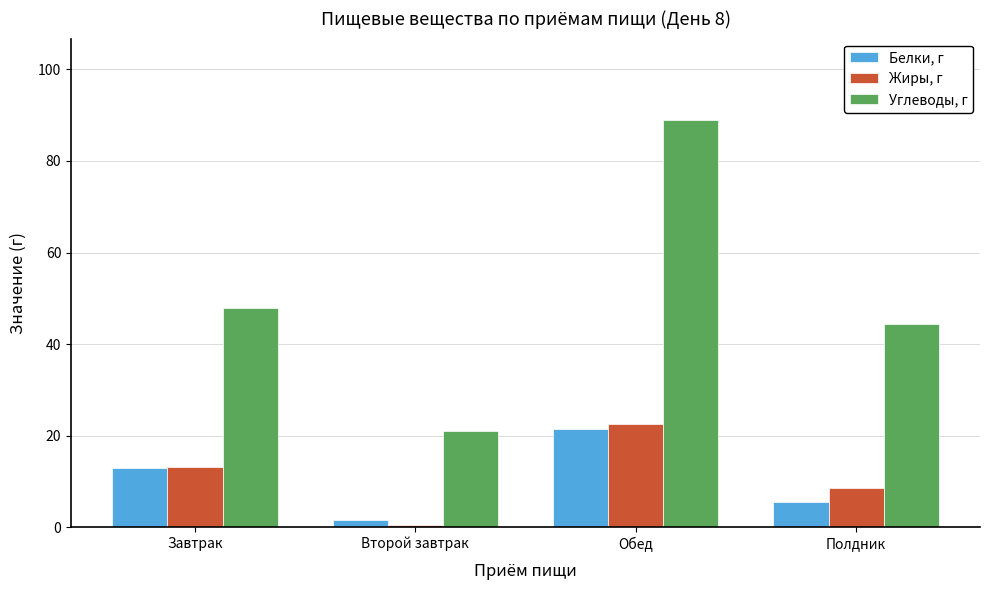

What is the difference between the maximum and second lowest values in the Жиры, г series?

13.9